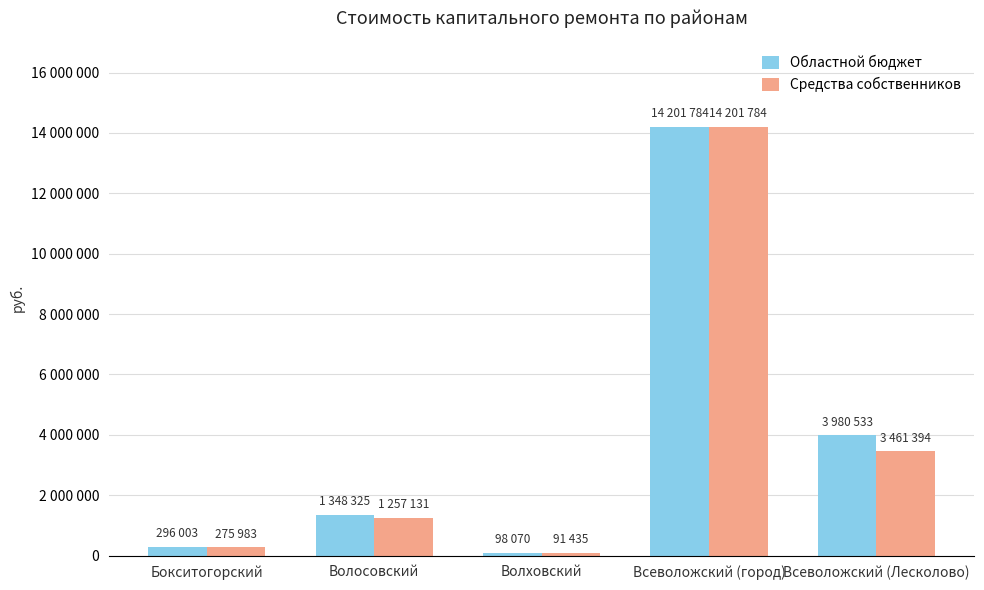

Between Бокситогорский and Всеволожский (город), which series saw the biggest shift?

Средства собственников